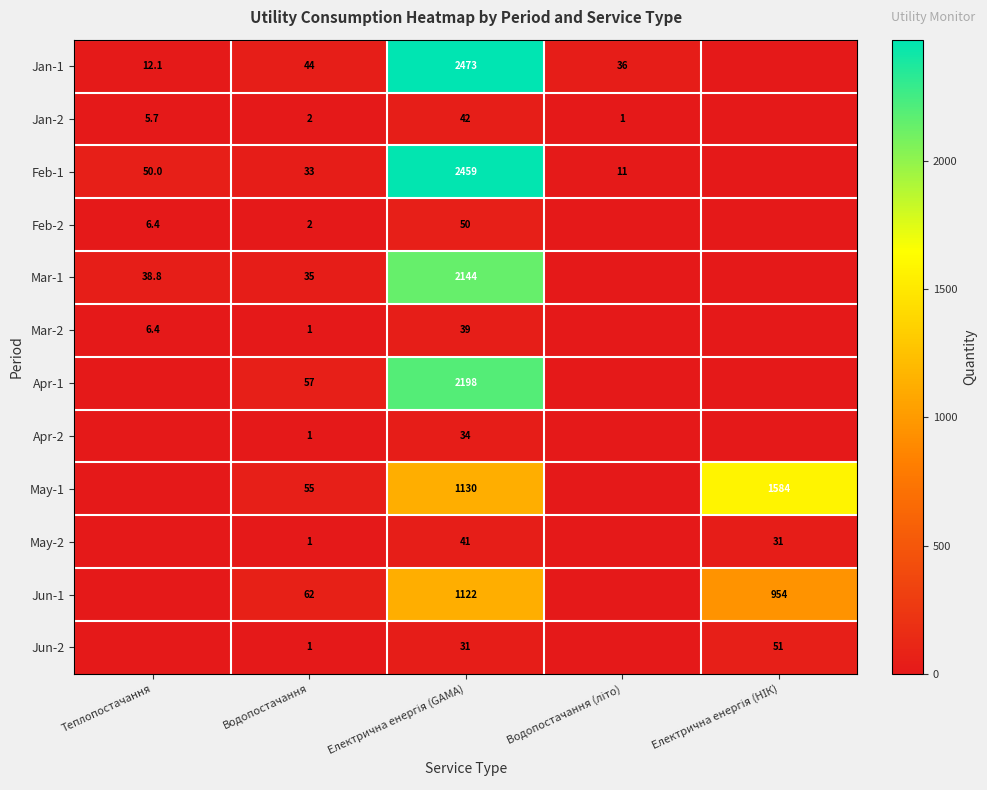

What is the total value across all series at Електрична енергія (НІК)?

2620.0